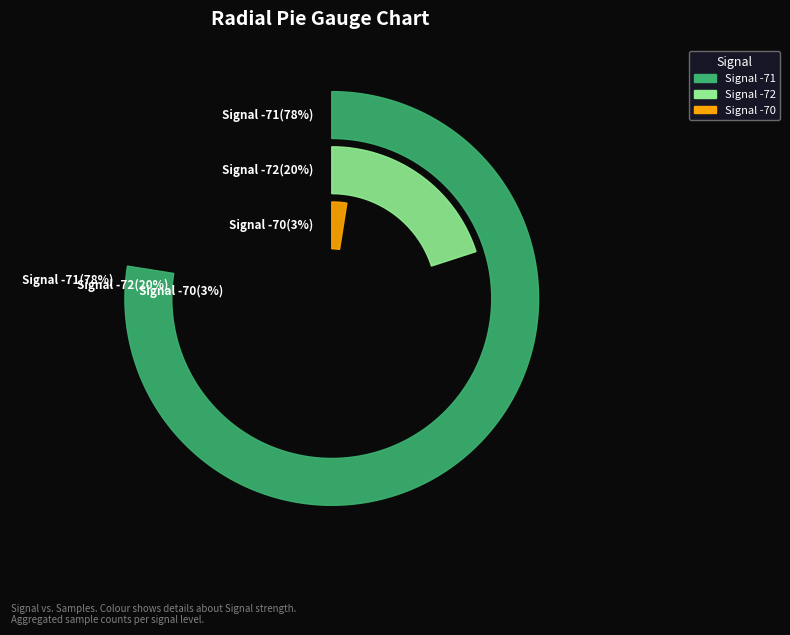

Does 25 represent more than half of the total?

No